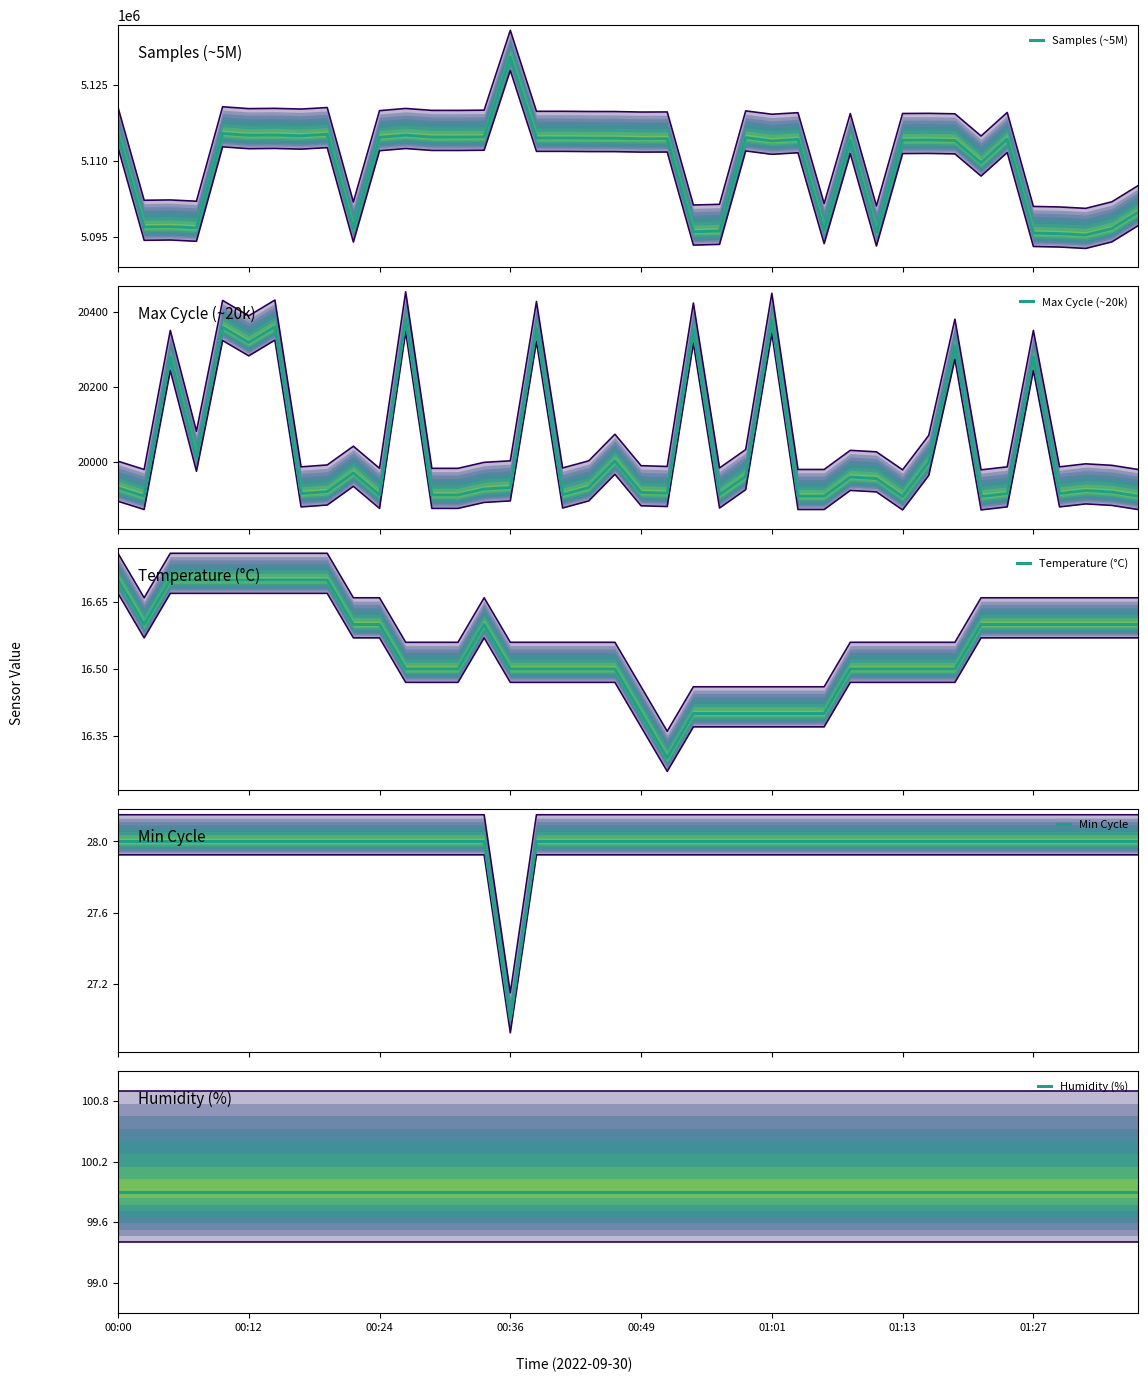

Is it true that Samples (~5M) equals 5115075.0 at 01:13?

True